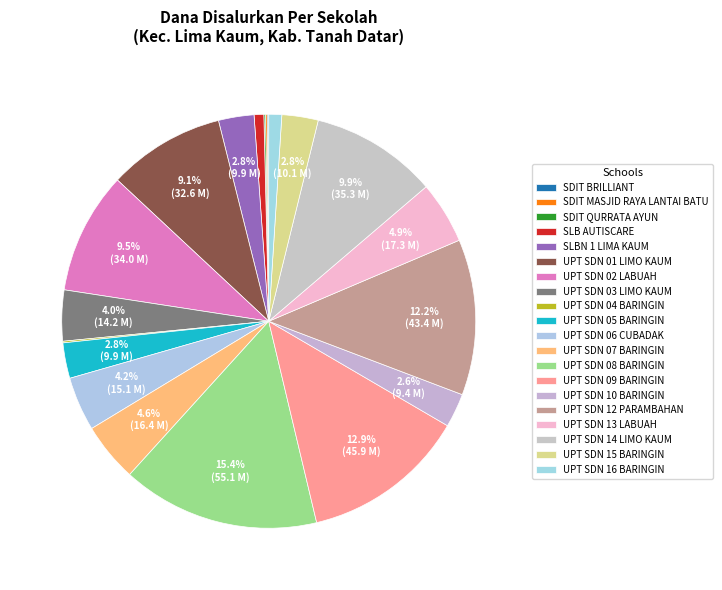

To the nearest percent, what is the difference between the UPT SDN 12 PARAMBAHAN and UPT SDN 04 BARINGIN slice percentages?

12%